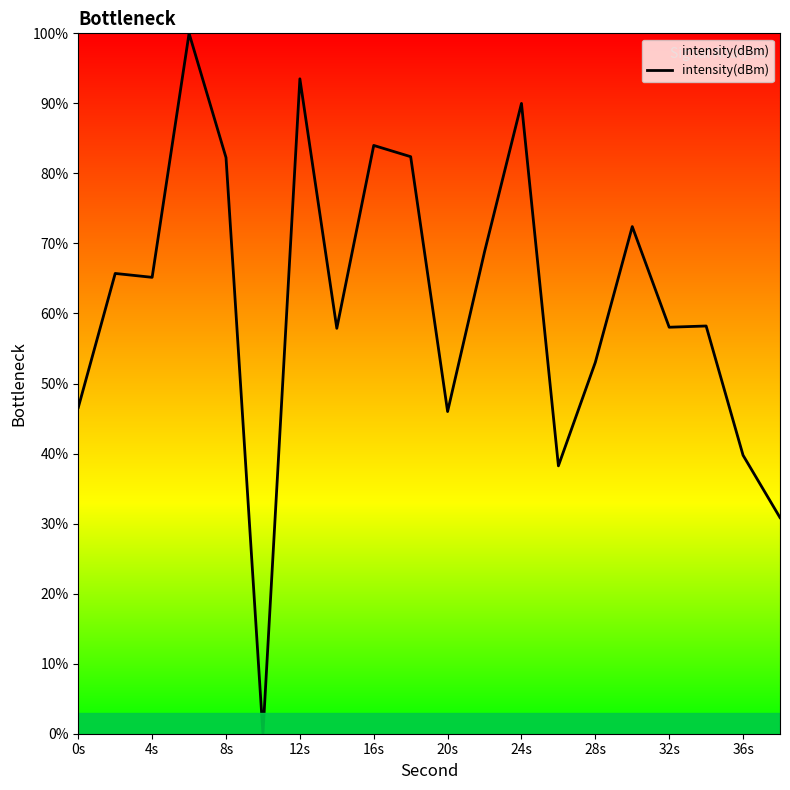

What is the greatest value displayed?

100.0